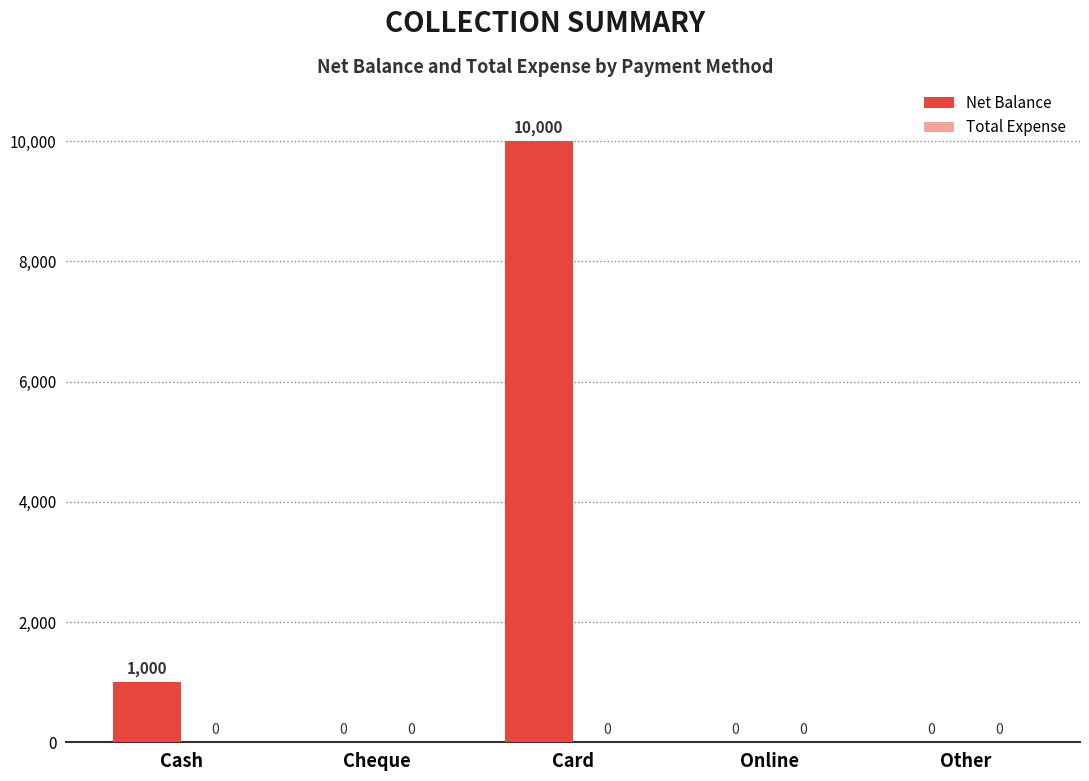

How many values are between 0 and 1000?

4